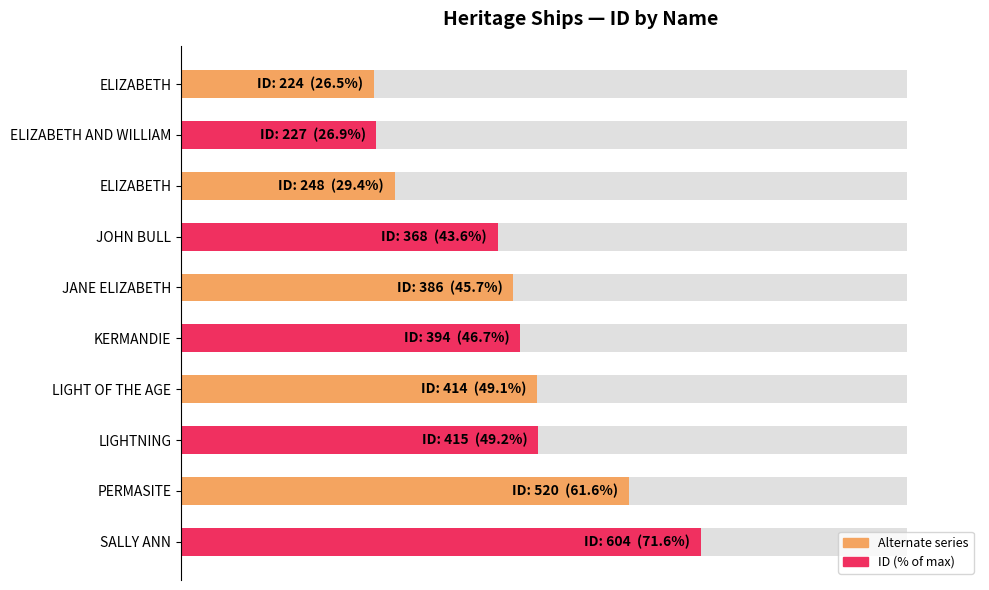

How many data points are less than 46?

5